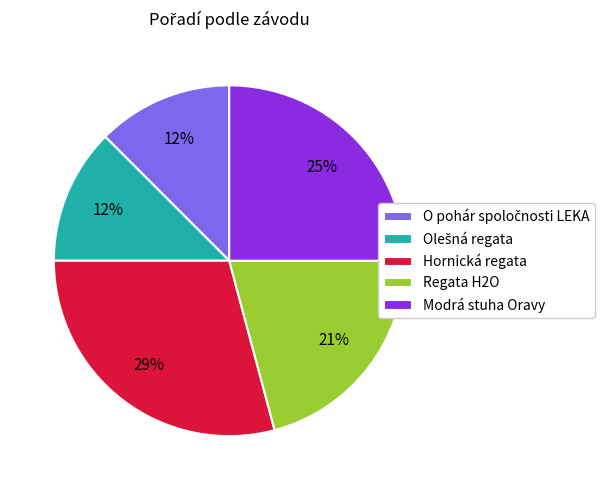

To the nearest percent, what portion does Regata H2O represent?

21%